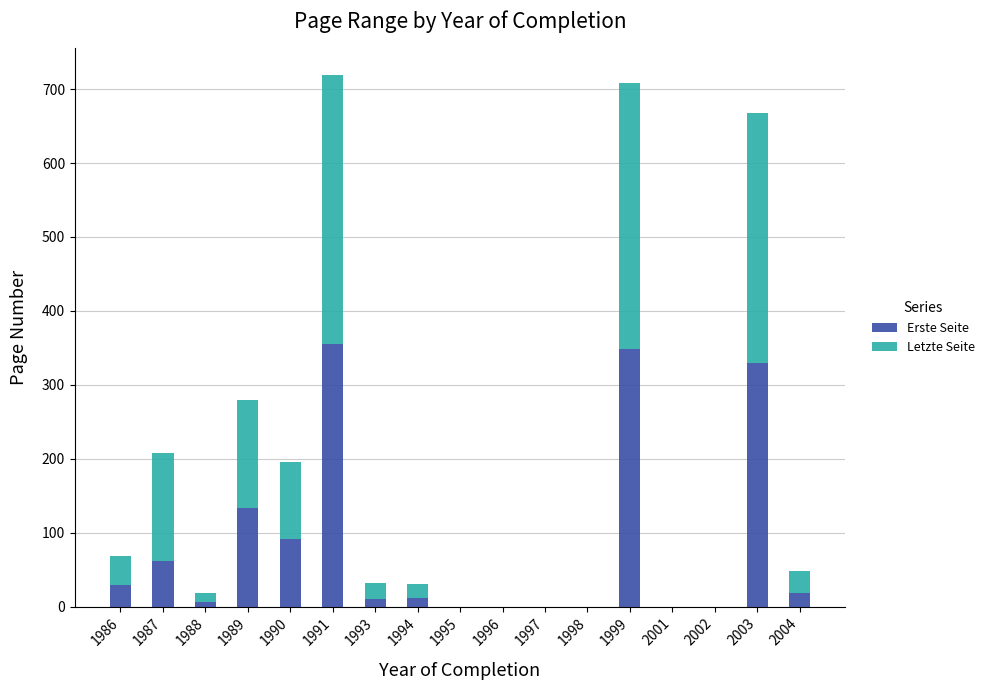

What is the highest value of the Erste Seite series?

355